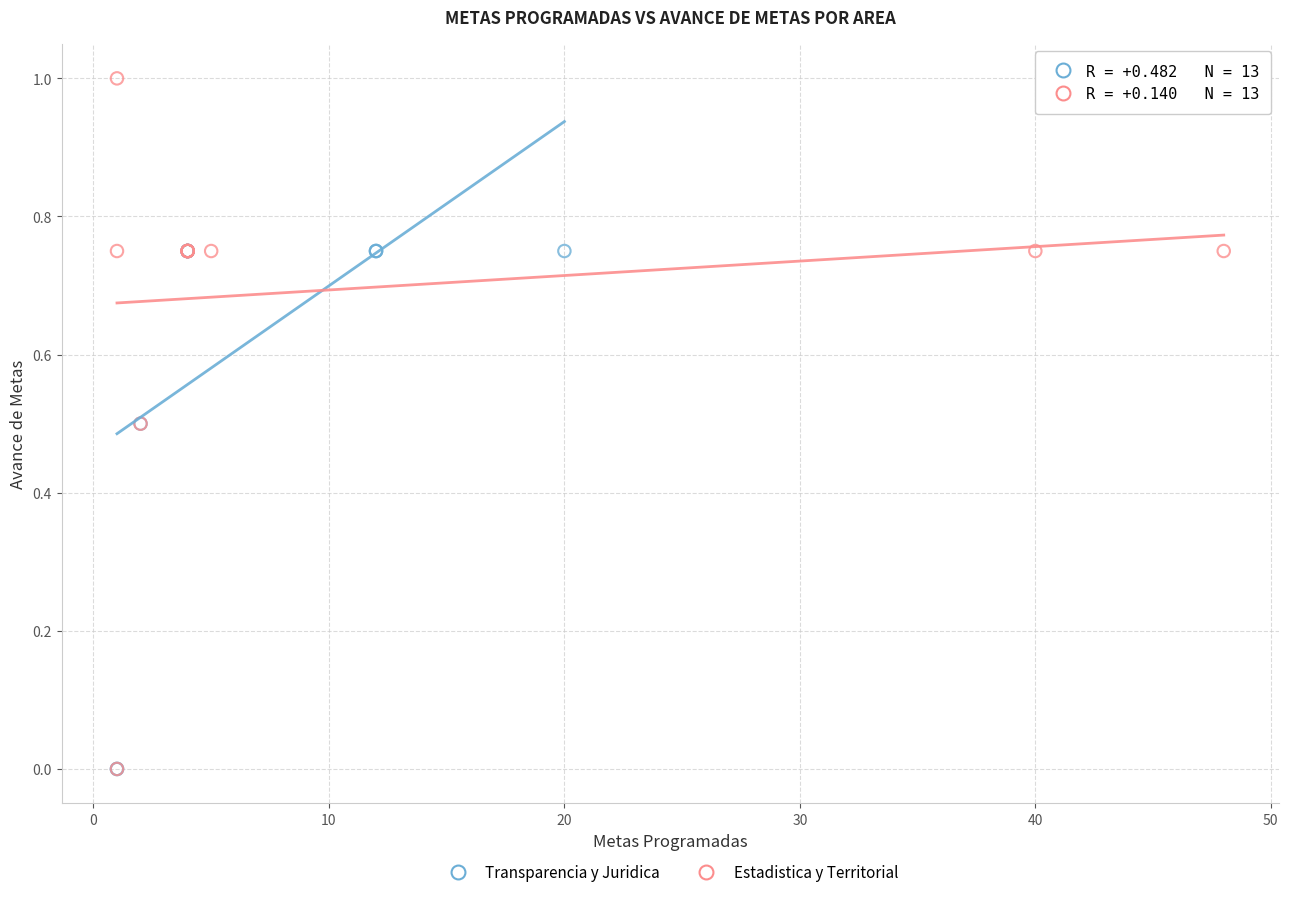

Which series has the widest spread of Y values?

Estadistica y Territorial